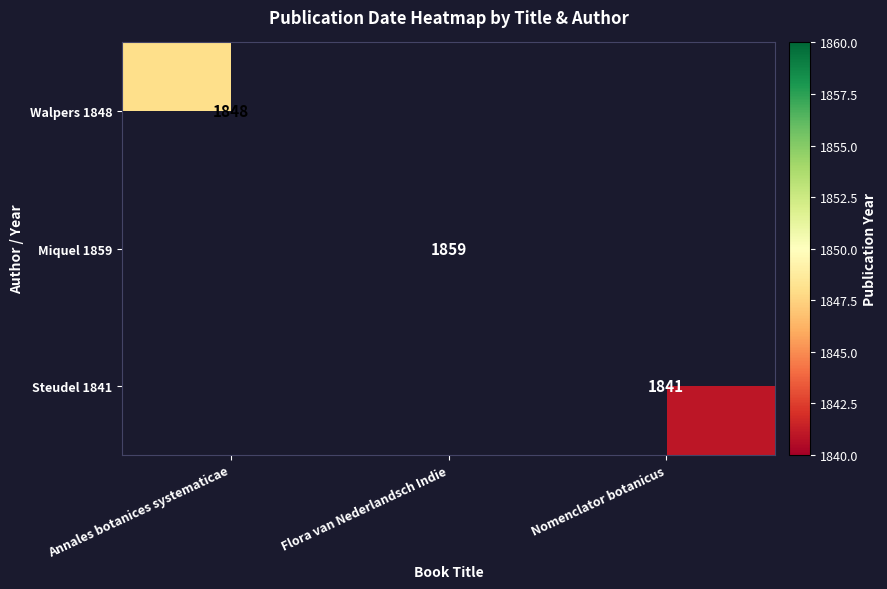

How many distinct data groups are displayed?

3